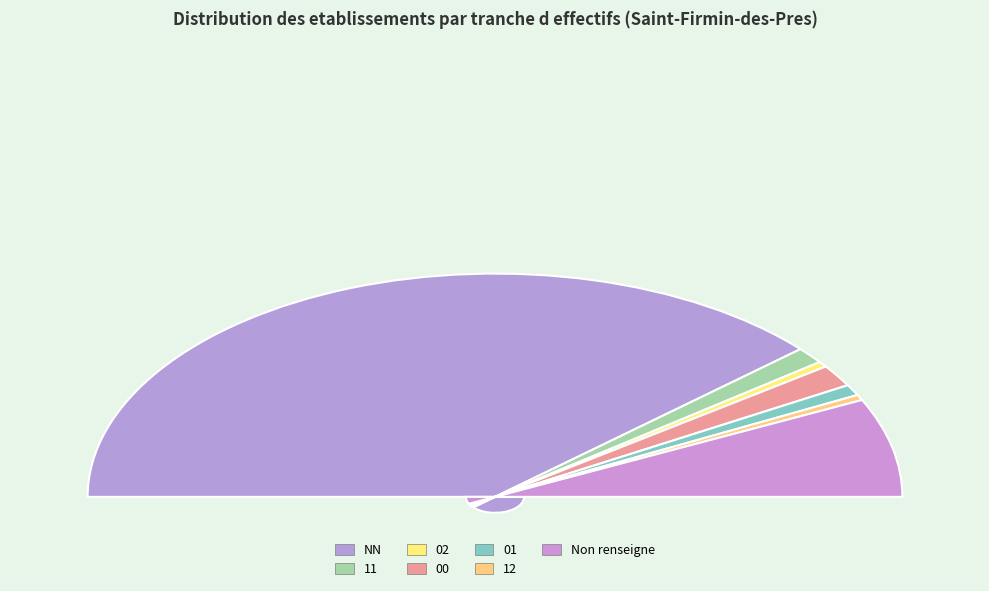

Does  account for over 50% of the chart?

No